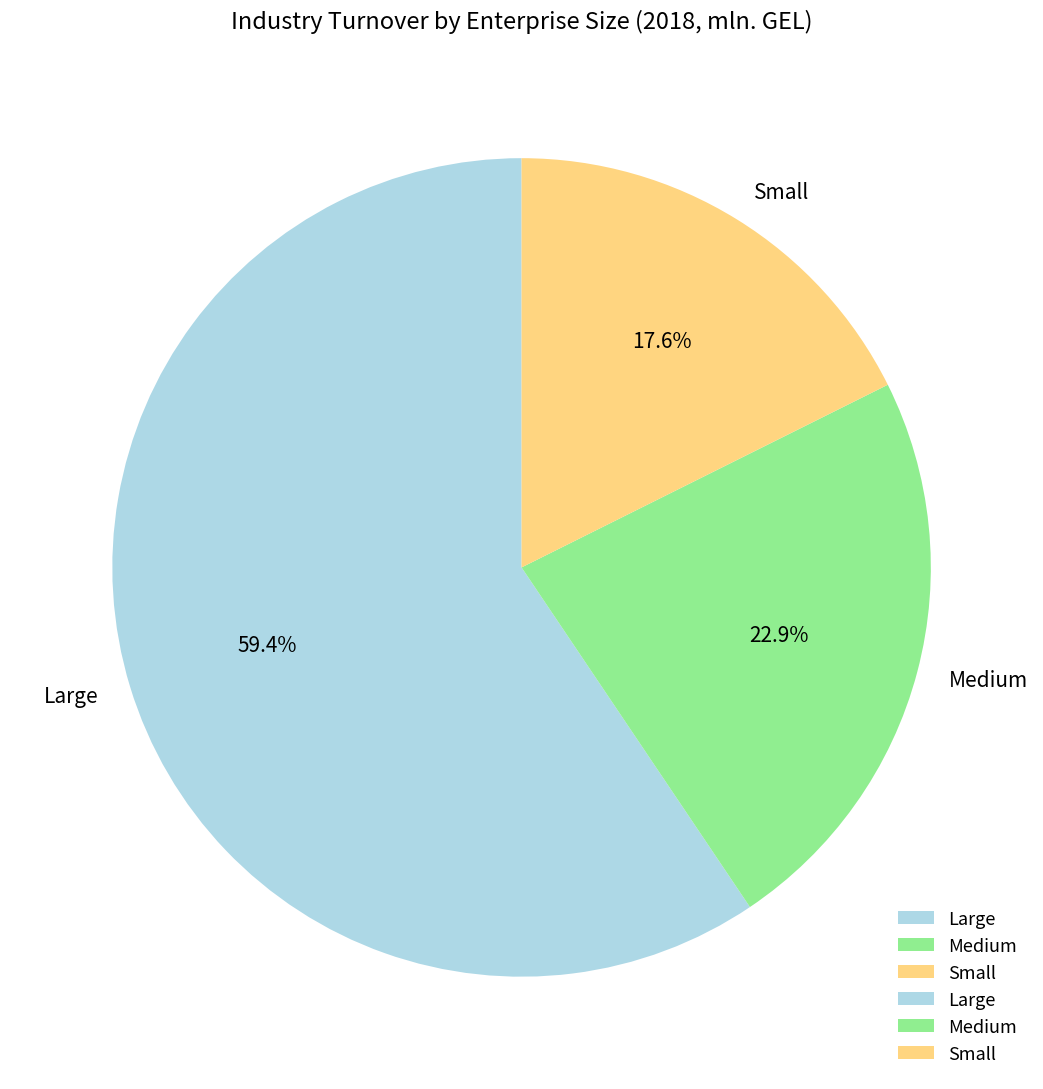

Is there a majority slice in this chart?

Yes